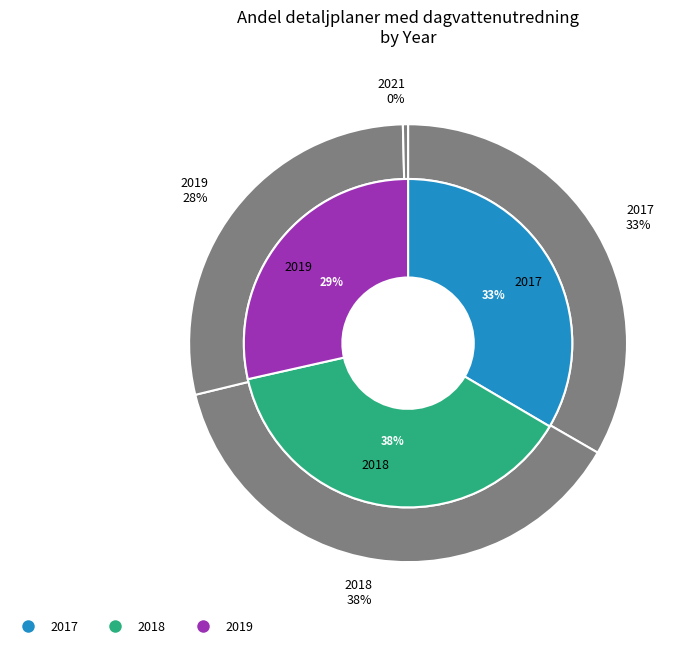

Approximately how many times larger is the value at 2018 compared to 2019?

1.3